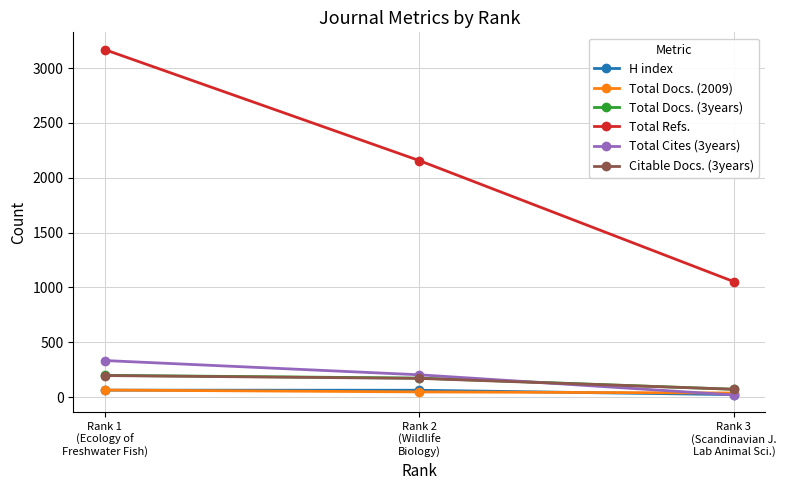

What is the label of the 3rd point from the left?

Rank 3
(Scandinavian J.
Lab Animal Sci.)